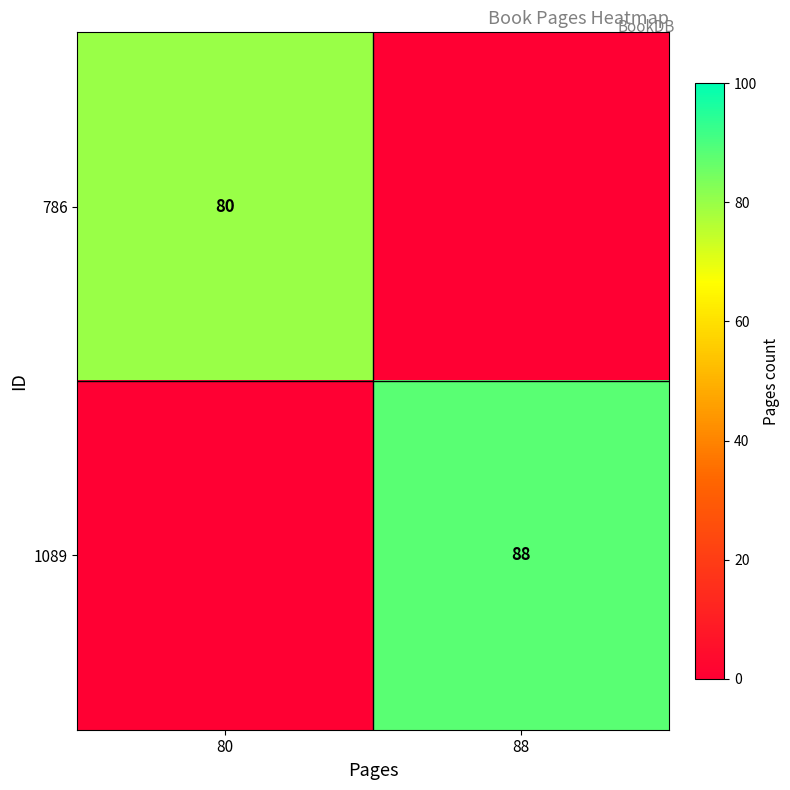

At which category is the sum across all series the highest?

88